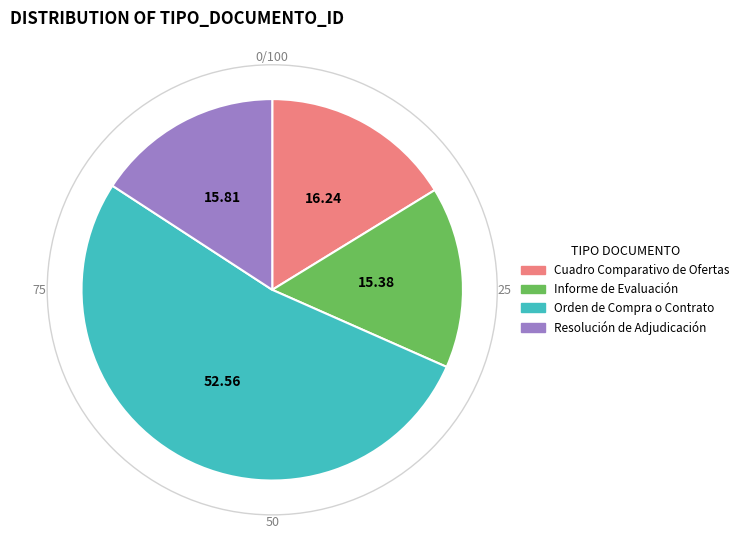

Which category has the biggest portion of the pie?

Orden de Compra o Contrato